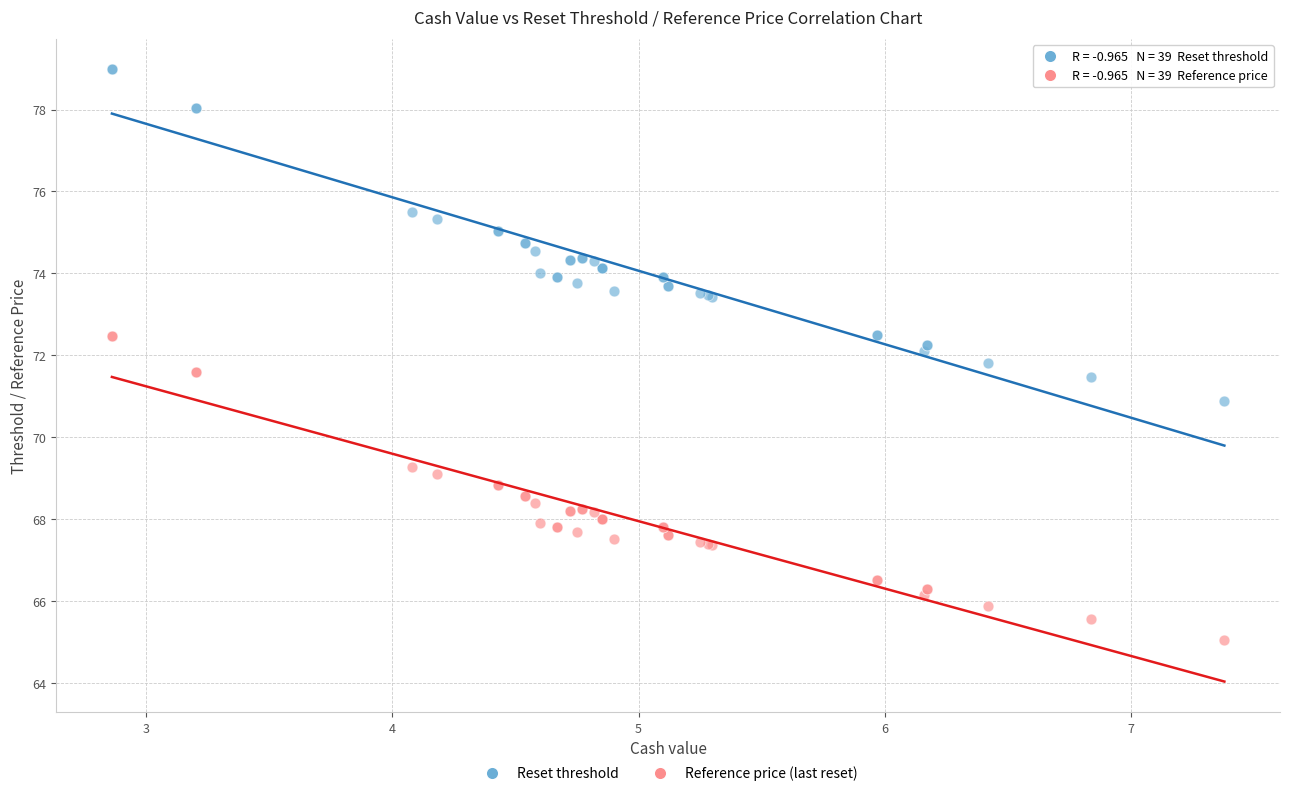

Which series contains the highest Y value?

Reset threshold